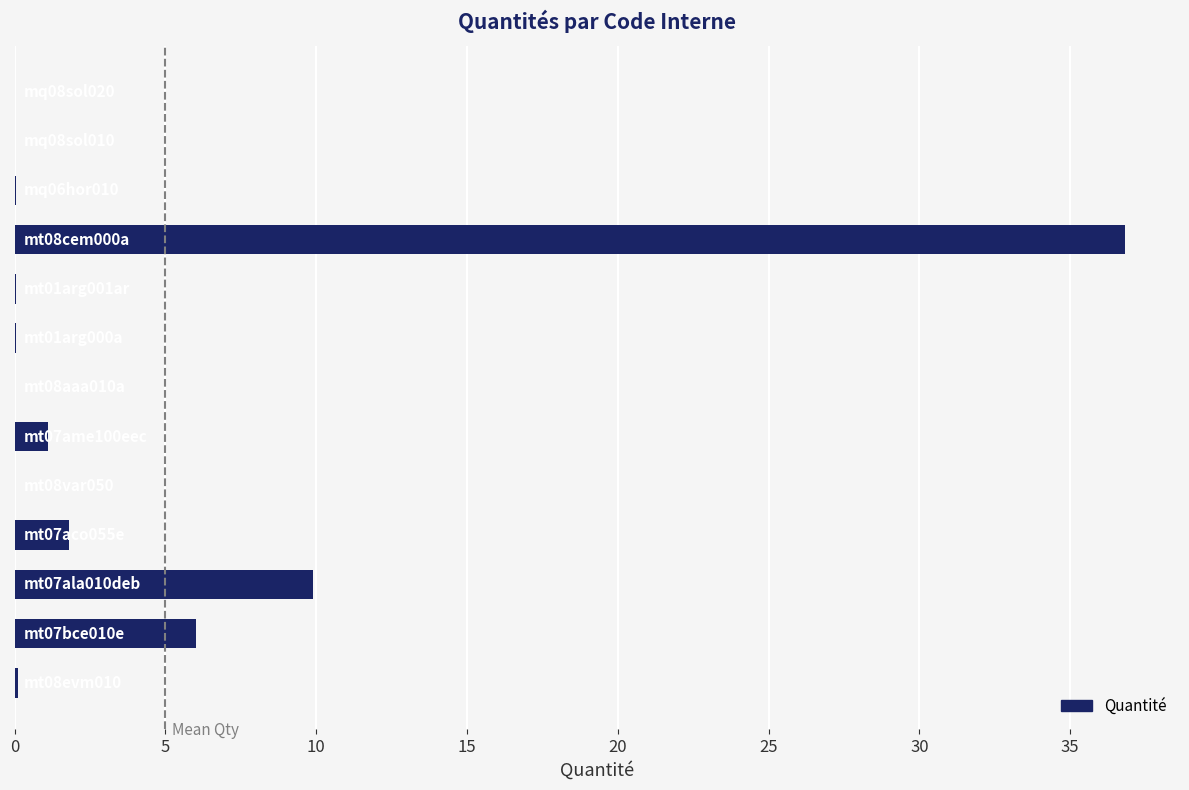

What is the greatest value displayed?

36.8